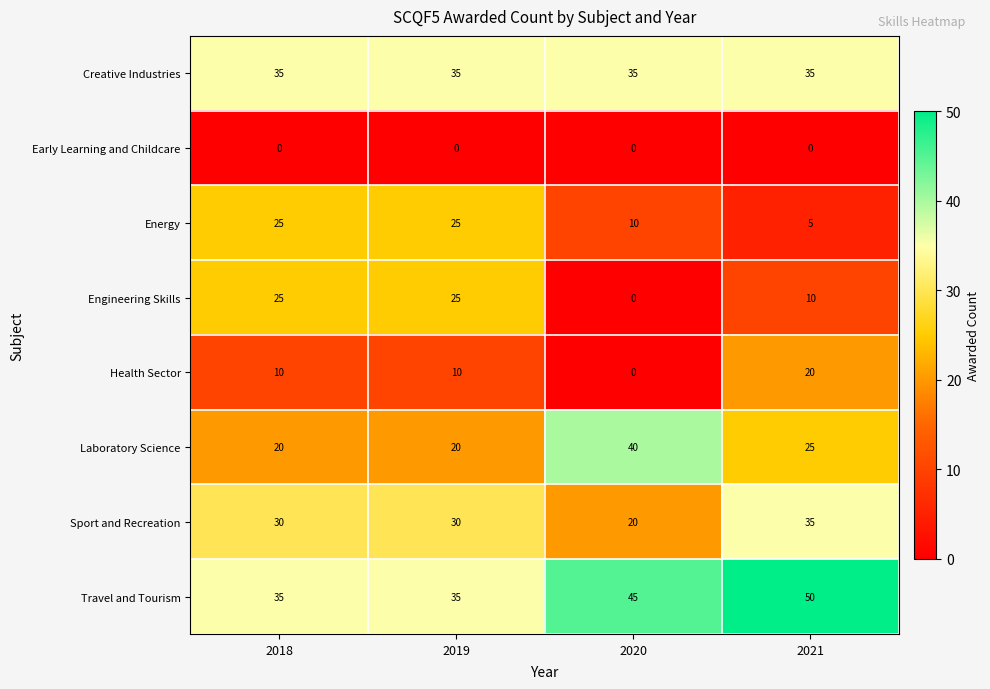

The Sport and Recreation series shows 30 at 2018. True or false?

True